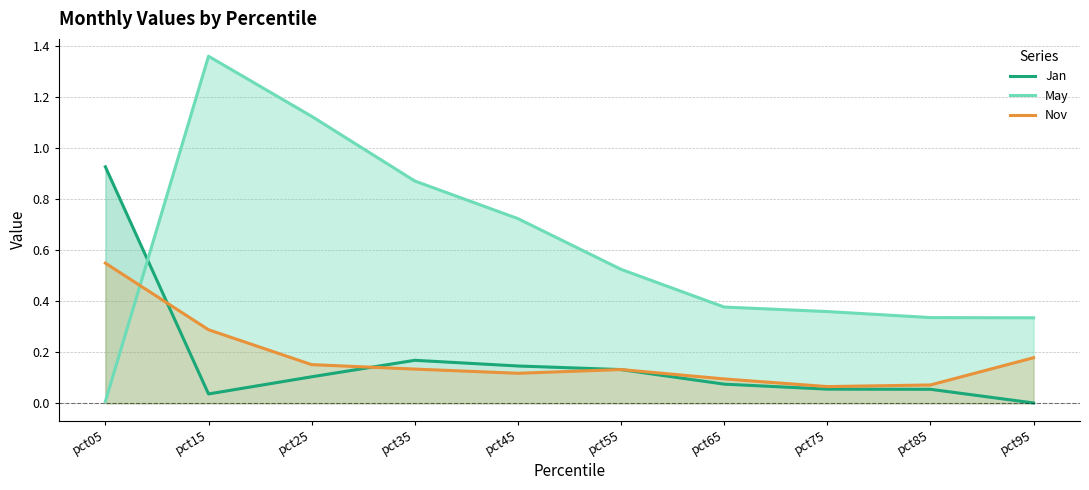

What is the sum of all May values?

6.0